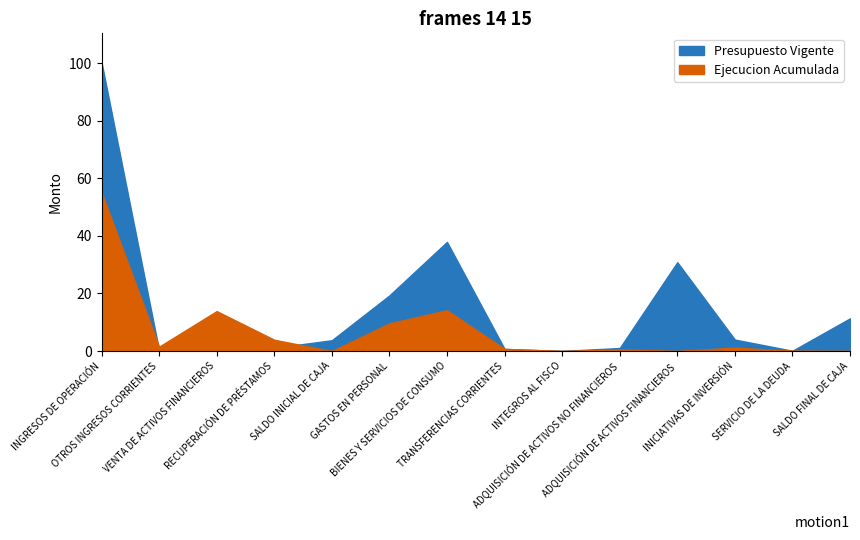

Which series has the largest total across all categories?

Presupuesto Vigente